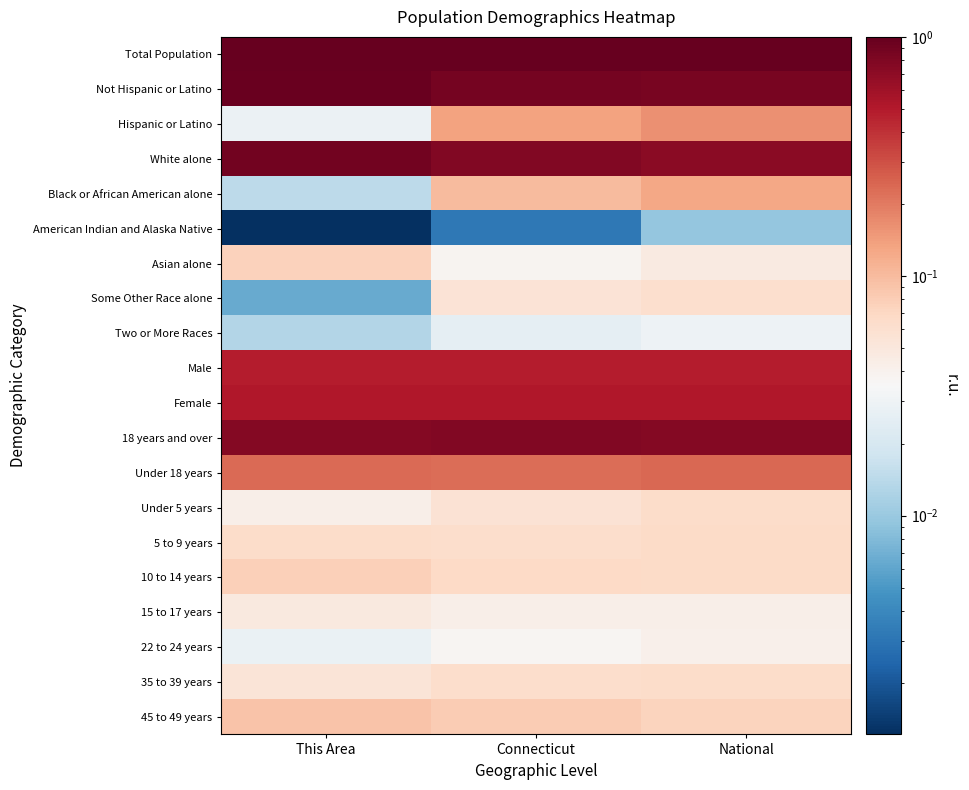

What is the total value across all series at This Area?

5.4